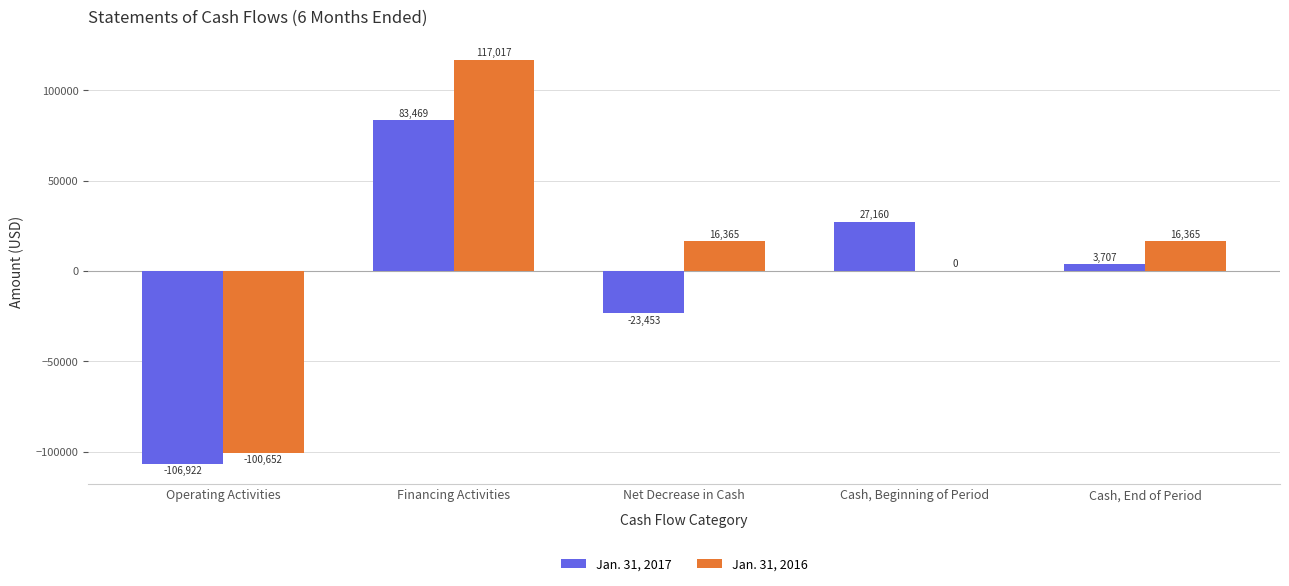

Is the value of Jan. 31, 2016 at Net Decrease in Cash greater than the value of Jan. 31, 2017 at Net Decrease in Cash?

Yes